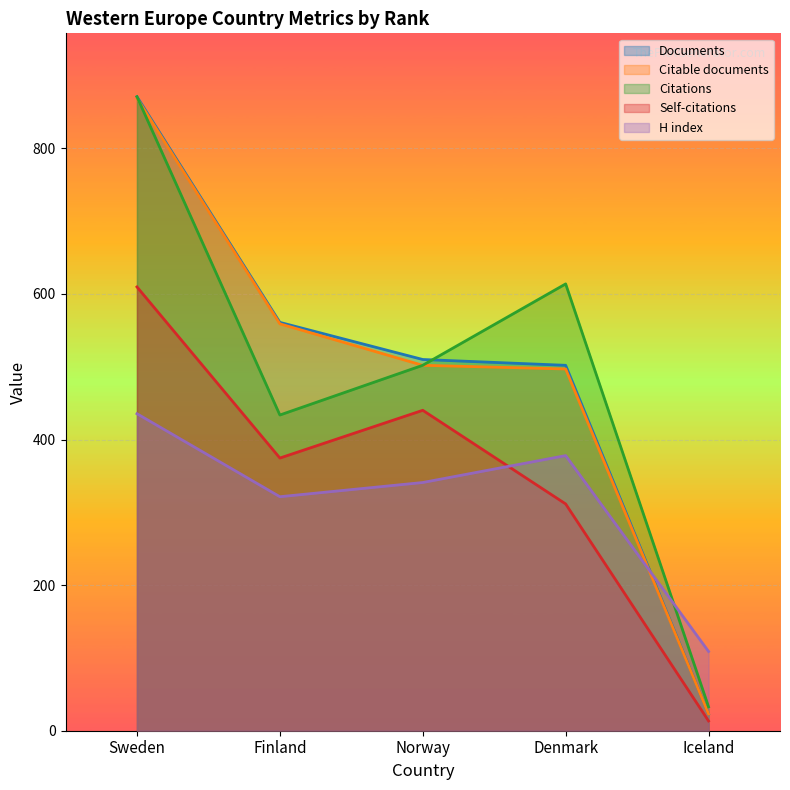

What is the value of the Citations point at the 4th from the left?

613.8